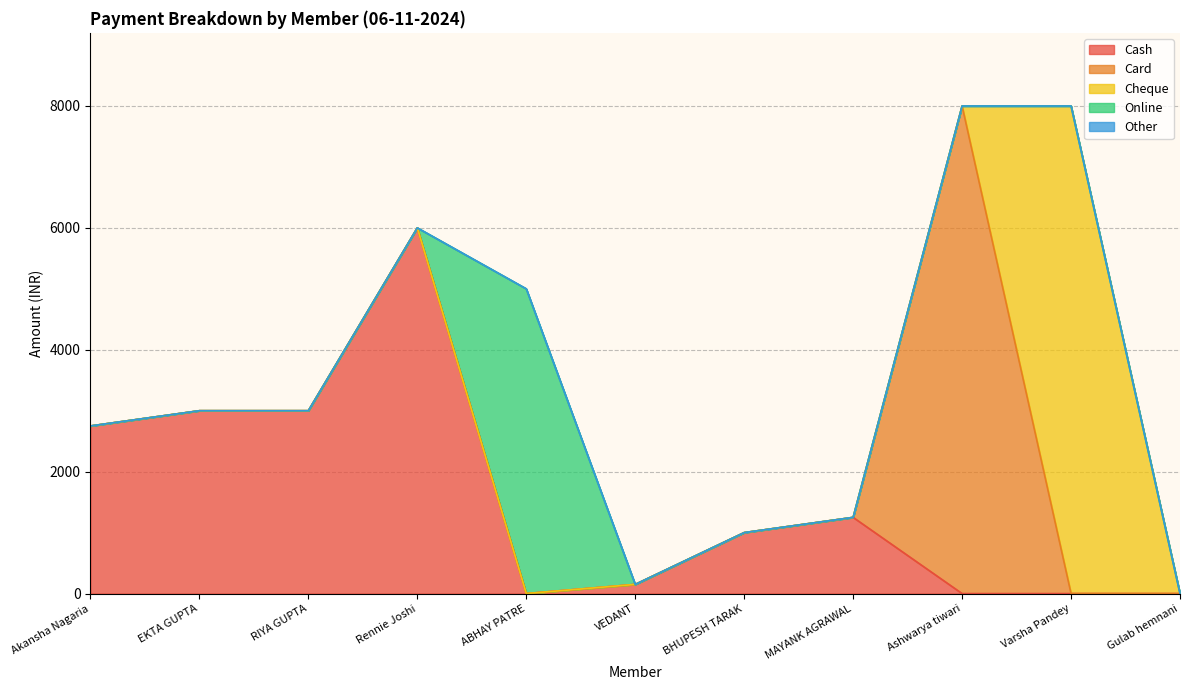

Reading right to left, transcribe all the data shown in this chart.

Cash: Gulab hemnani=0	Varsha Pandey=0	Ashwarya tiwari=0	MAYANK AGRAWAL=1250	BHUPESH TARAK=1000	VEDANT=150	ABHAY PATRE=0	Rennie Joshi=6000	RIYA GUPTA=3000	EKTA GUPTA=3000	Akansha Nagaria=2750
Card: Gulab hemnani=0	Varsha Pandey=0	Ashwarya tiwari=8000	MAYANK AGRAWAL=0	BHUPESH TARAK=0	VEDANT=0	ABHAY PATRE=0	Rennie Joshi=0	RIYA GUPTA=0	EKTA GUPTA=0	Akansha Nagaria=0
Cheque: Gulab hemnani=0	Varsha Pandey=8000	Ashwarya tiwari=0	MAYANK AGRAWAL=0	BHUPESH TARAK=0	VEDANT=0	ABHAY PATRE=0	Rennie Joshi=0	RIYA GUPTA=0	EKTA GUPTA=0	Akansha Nagaria=0
Online: Gulab hemnani=0	Varsha Pandey=0	Ashwarya tiwari=0	MAYANK AGRAWAL=0	BHUPESH TARAK=0	VEDANT=0	ABHAY PATRE=5000	Rennie Joshi=0	RIYA GUPTA=0	EKTA GUPTA=0	Akansha Nagaria=0
Other: Gulab hemnani=0	Varsha Pandey=0	Ashwarya tiwari=0	MAYANK AGRAWAL=0	BHUPESH TARAK=0	VEDANT=0	ABHAY PATRE=0	Rennie Joshi=0	RIYA GUPTA=0	EKTA GUPTA=0	Akansha Nagaria=0